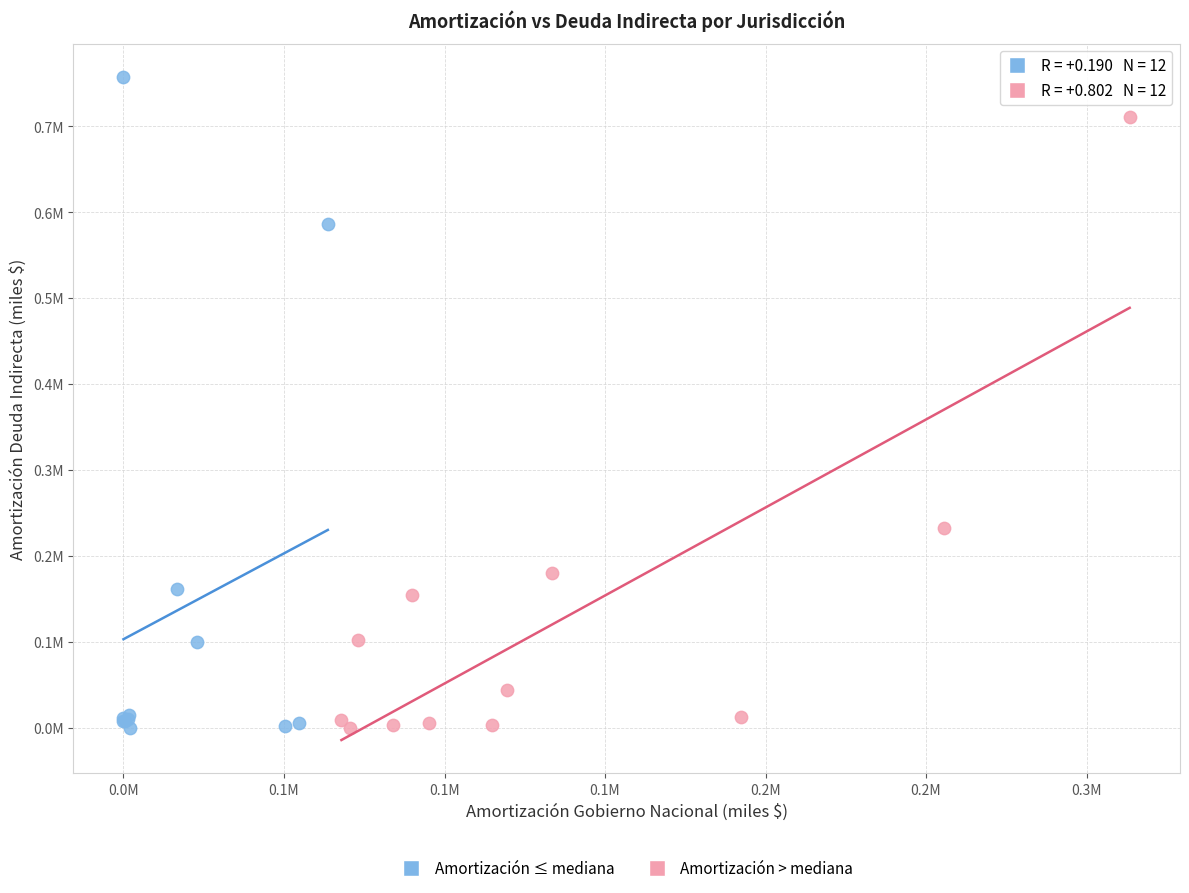

Which series reaches the maximum Y coordinate?

Amortización ≤ mediana